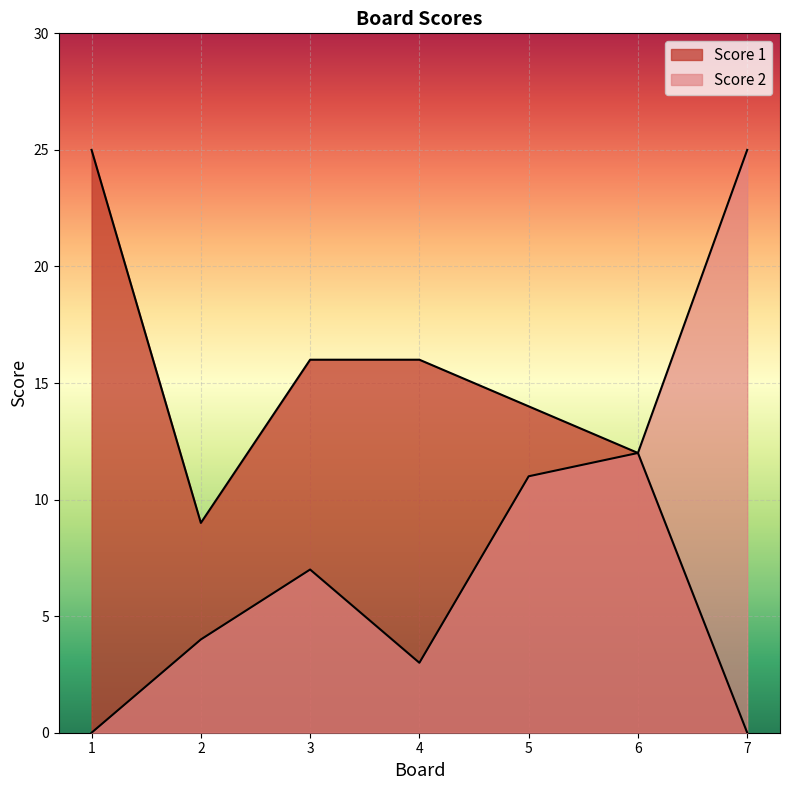

Which category has the lowest value across all series?

1